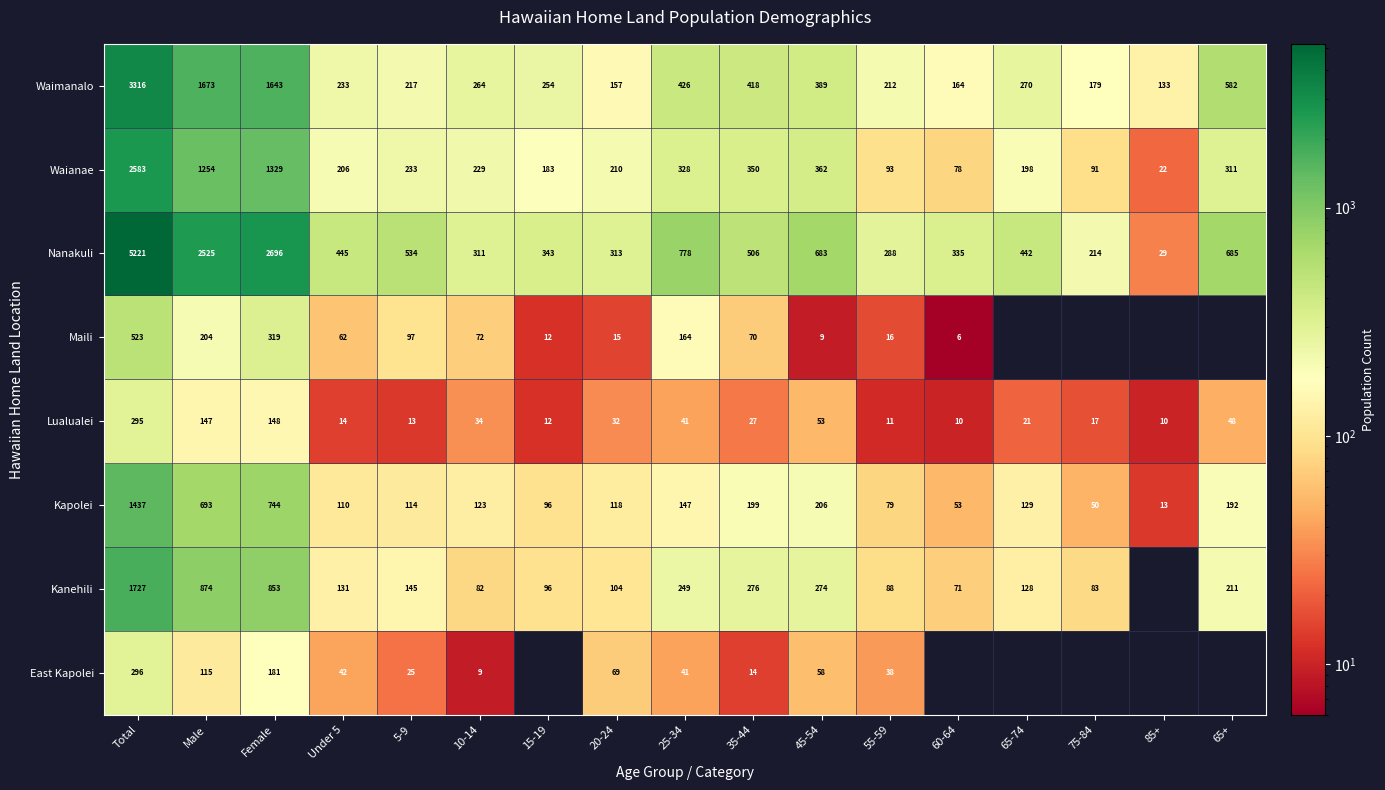

What is the spread (max minus min) of values at 55-59?

277